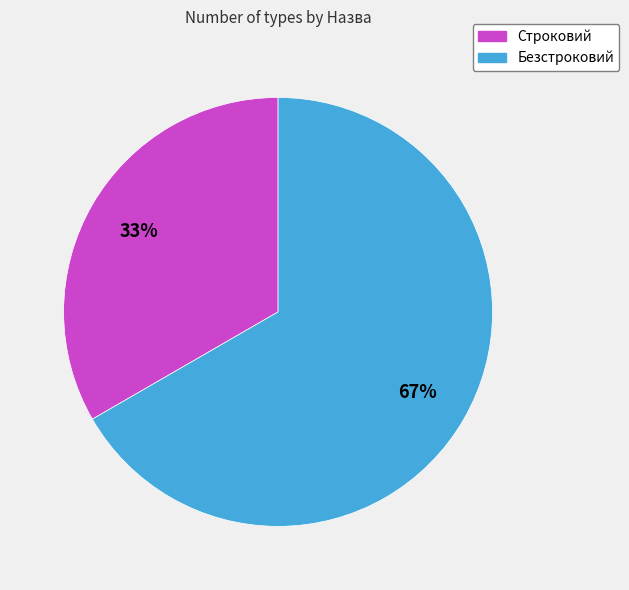

Rank the categories by value from lowest to highest.

Строковий, Безстроковий